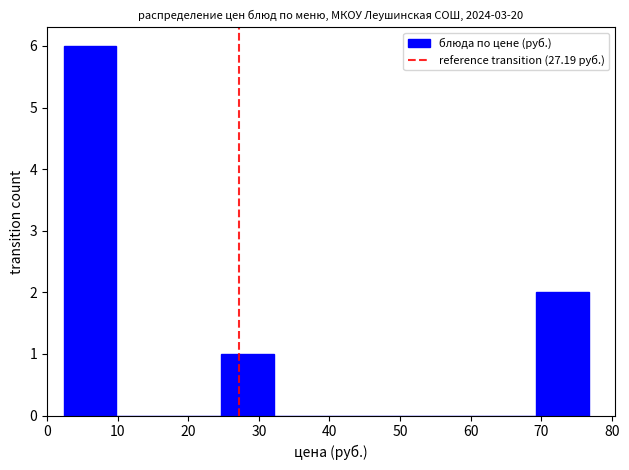

Reading left to right, transcribe this chart: for each bar, give the range it covers on the x-axis and its height. Neither the bar edges nor the heights are printed on the chart, so give them approximately, as read against the axes.

2 to 10: 6
10 to 17: 0
17 to 25: 0
25 to 32: 1
32 to 40: 0
40 to 47: 0
47 to 54: 0
54 to 62: 0
62 to 69: 0
69 to 77: 2